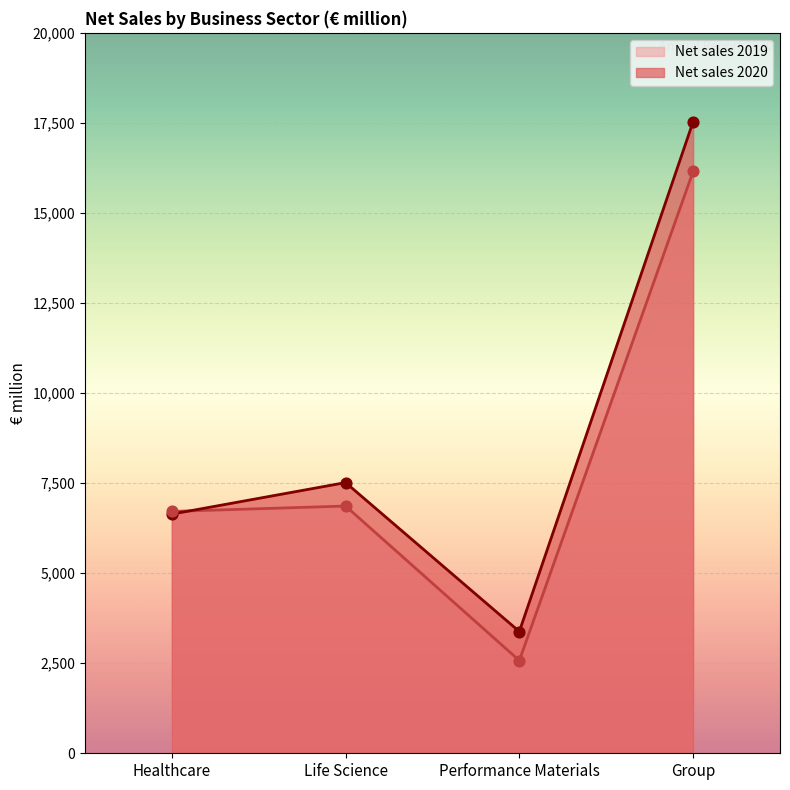

Which series contains the highest Y value?

Net sales 2020